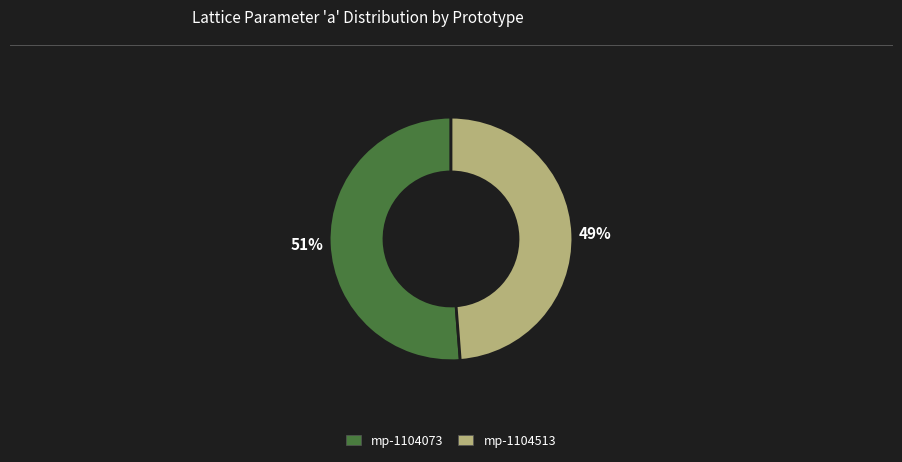

What is the largest slice in the pie chart?

mp-1104073